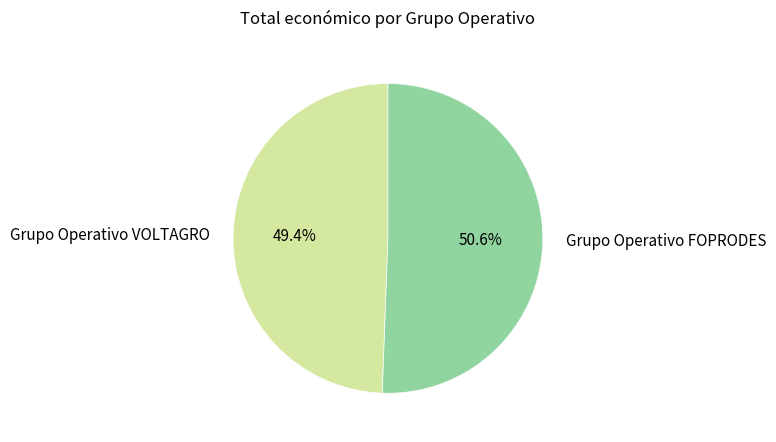

Does Grupo Operativo FOPRODES represent more than half of the total?

Yes